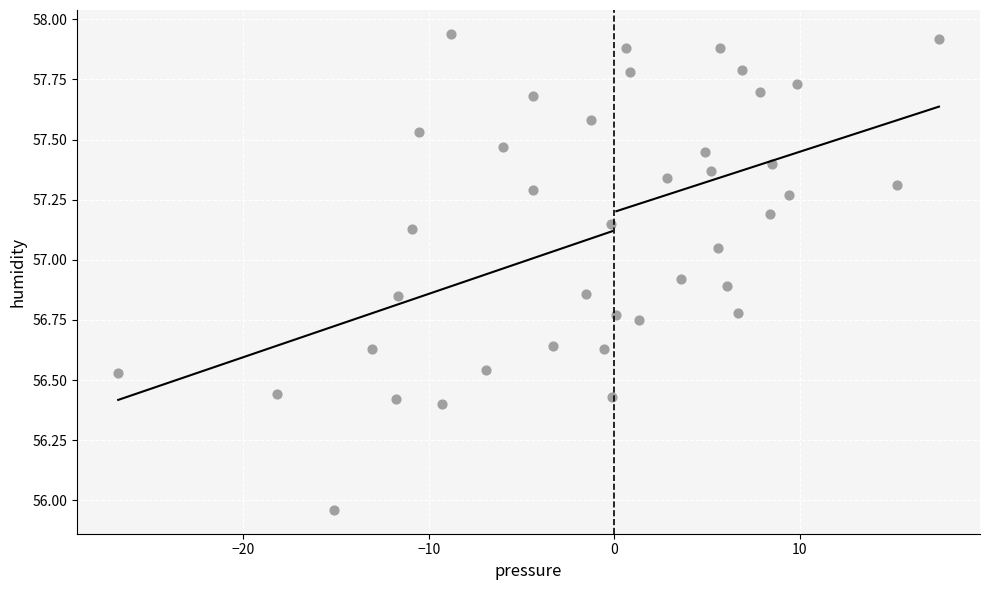

What is the range of Y values (max minus min)?

2.0